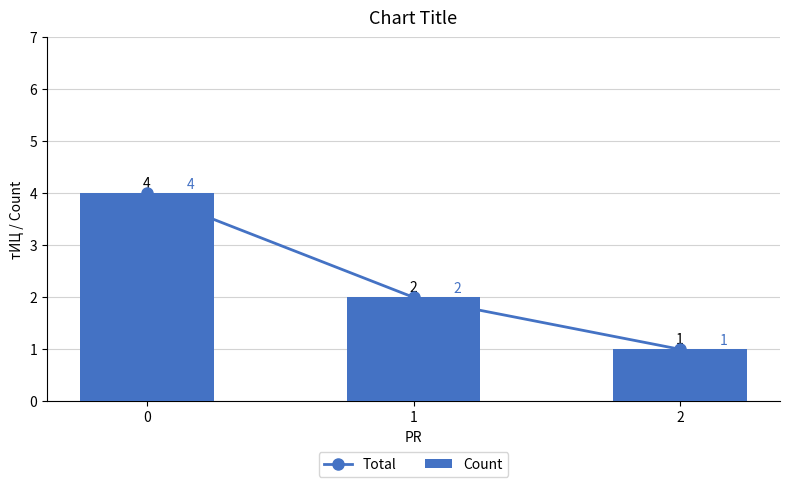

The Count series shows 5 at 0. True or false?

False